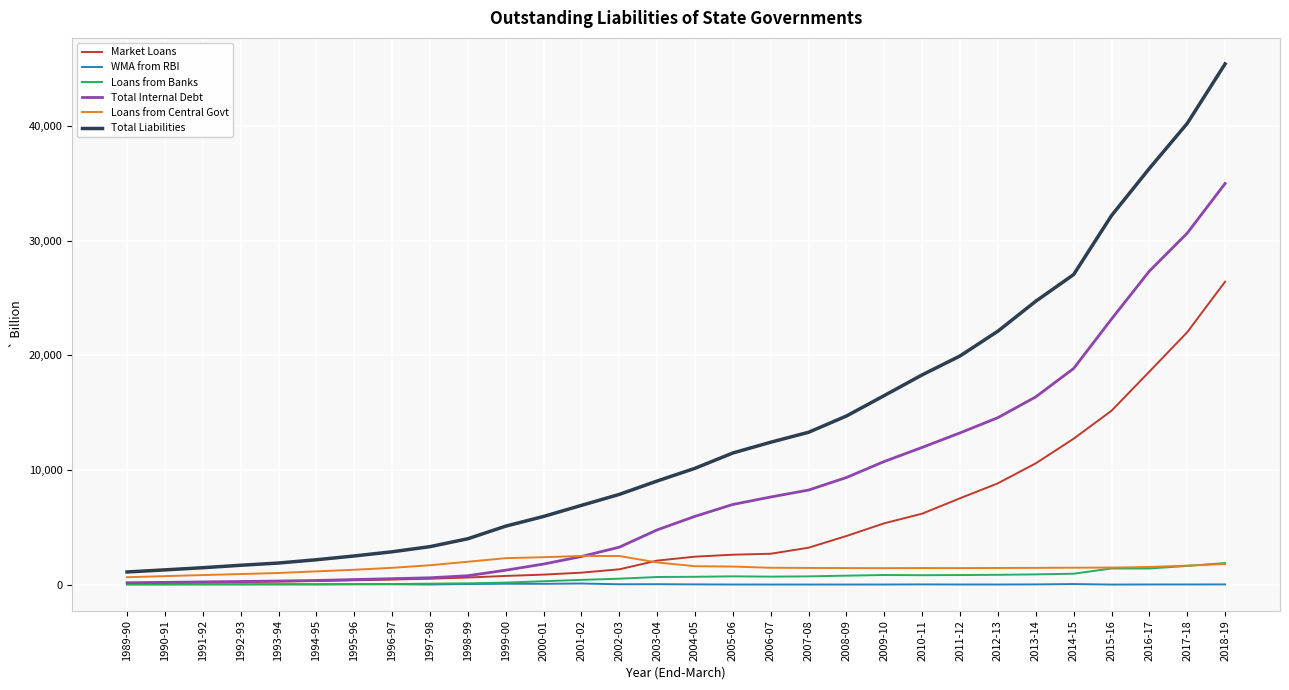

What is the difference between the highest and lowest values at 1999-00?

5022.0